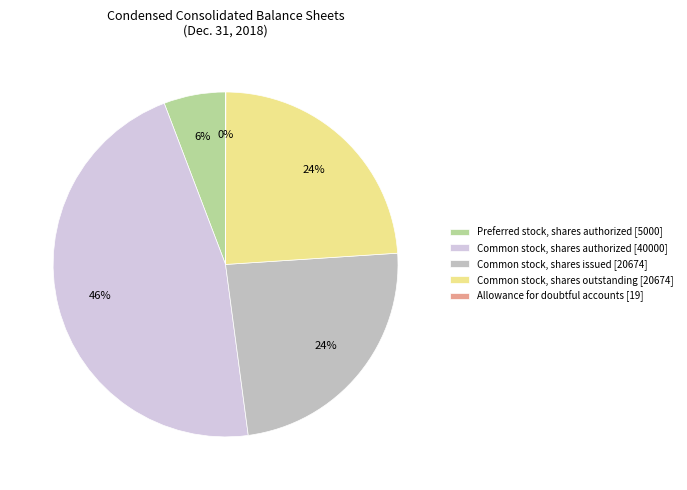

To the nearest percent, what is the difference between the largest and smallest slice percentages?

46%